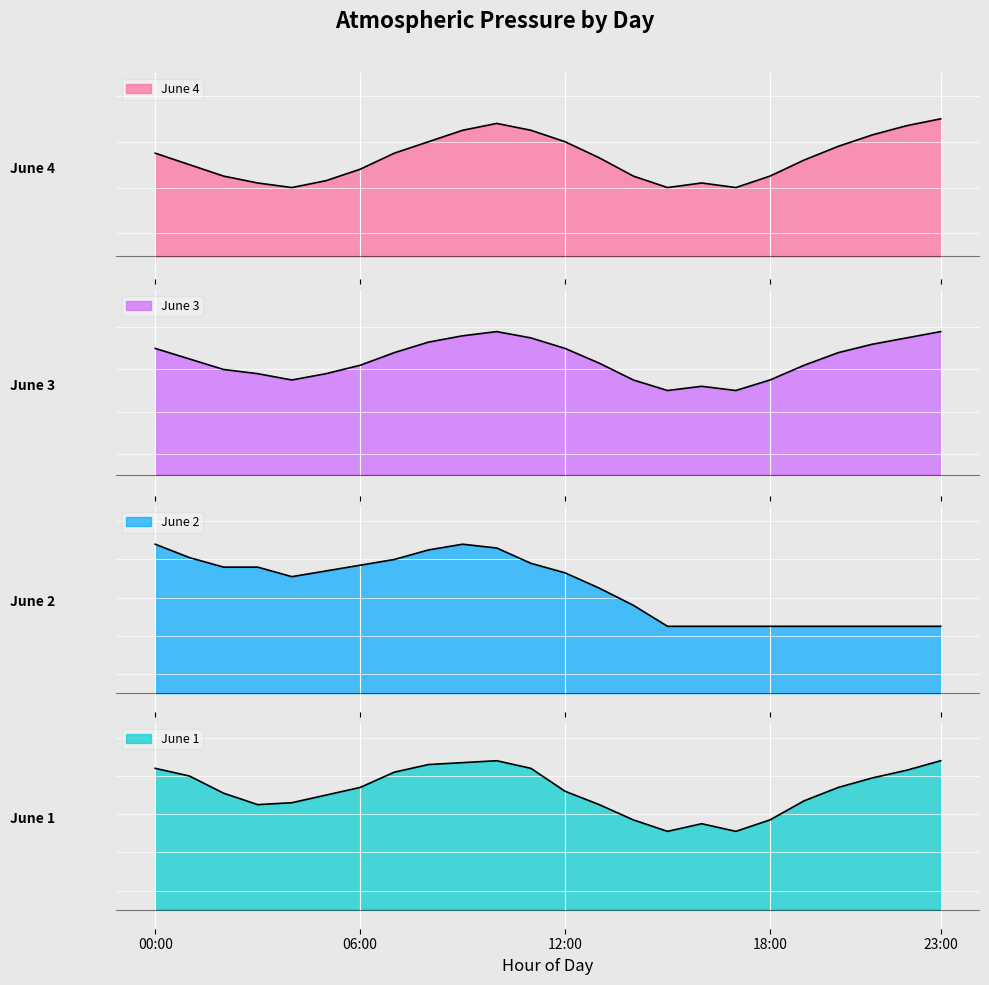

True or false: June 4 and June 3 intersect in this chart.

False